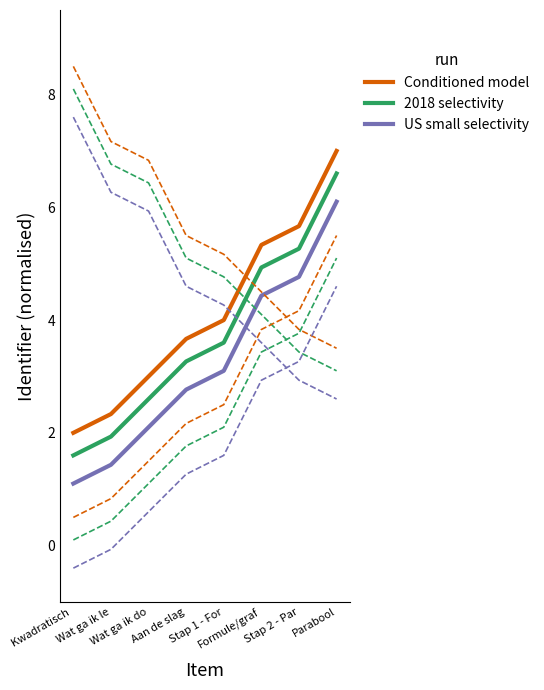

Reading left to right, transcribe all the data shown in this chart.

Conditioned model: 2.0	2.3	3.0	3.7	4.0	5.3	5.7	7.0
2018 selectivity: 1.6	1.9	2.6	3.3	3.6	4.9	5.3	6.6
US small selectivity: 1.1	1.4	2.1	2.8	3.1	4.4	4.8	6.1